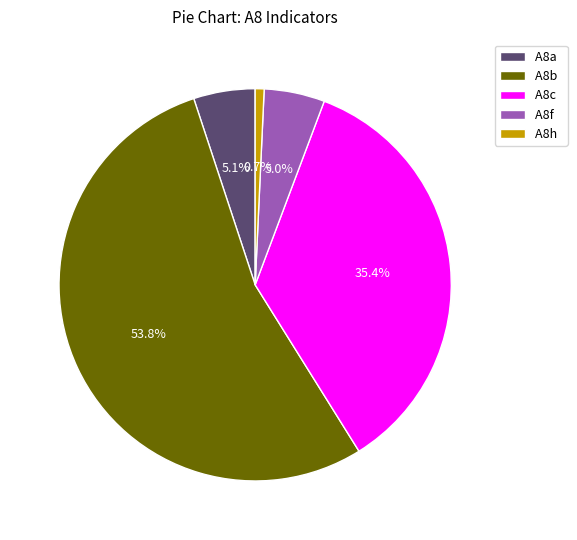

To the nearest percent, what portion does A8f represent?

5%